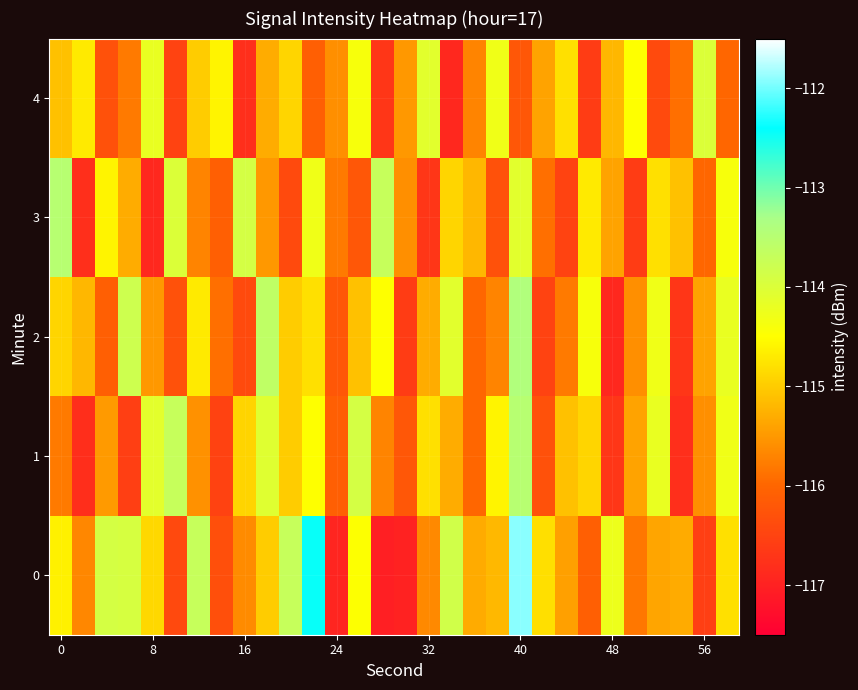

Rank the series by their maximum value, from lowest to highest.

4, 1, 3, 2, 0